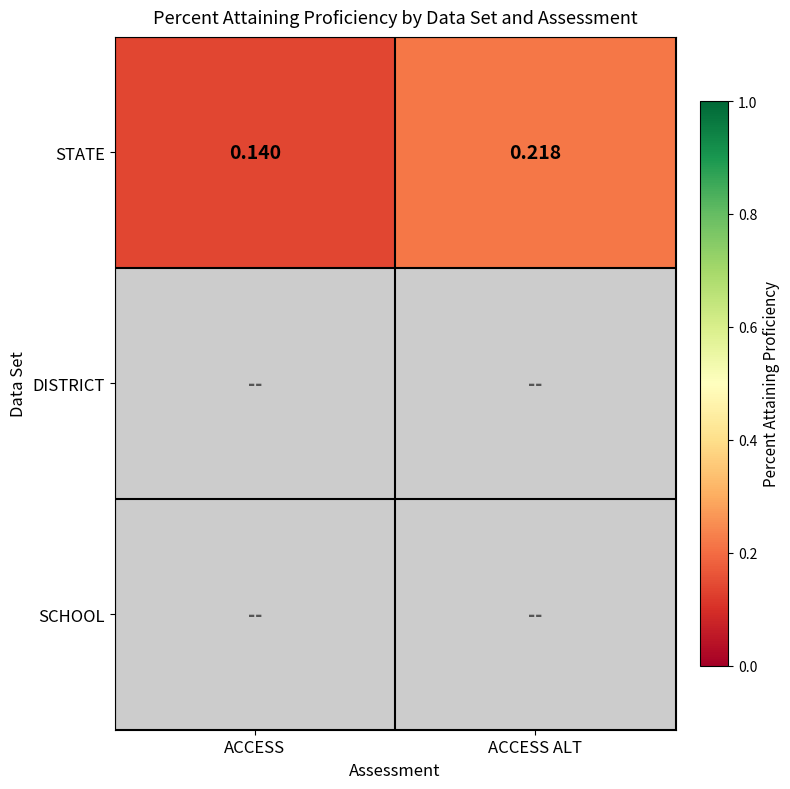

At which label is STATE closest to 0?

ACCESS